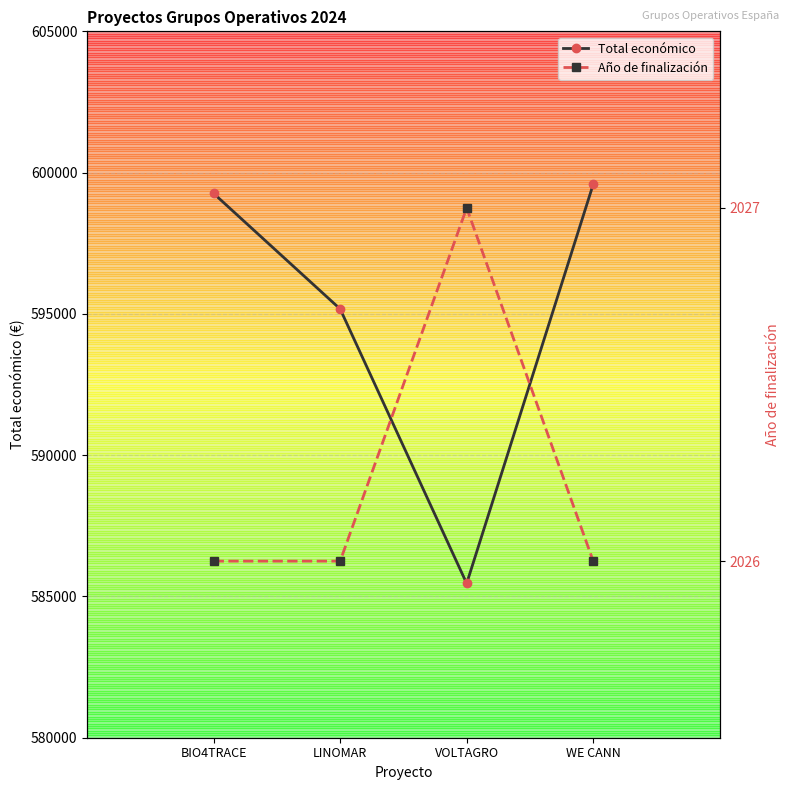

Is it true that Año de finalización equals 2027 at VOLTAGRO?

True